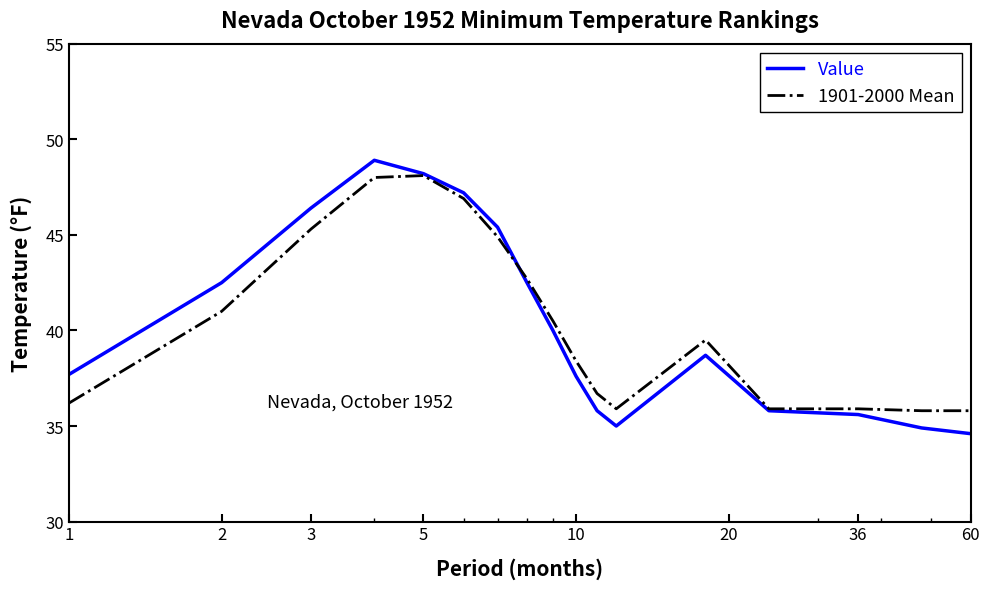

What is the minimum value for 1901-2000 Mean?

35.8